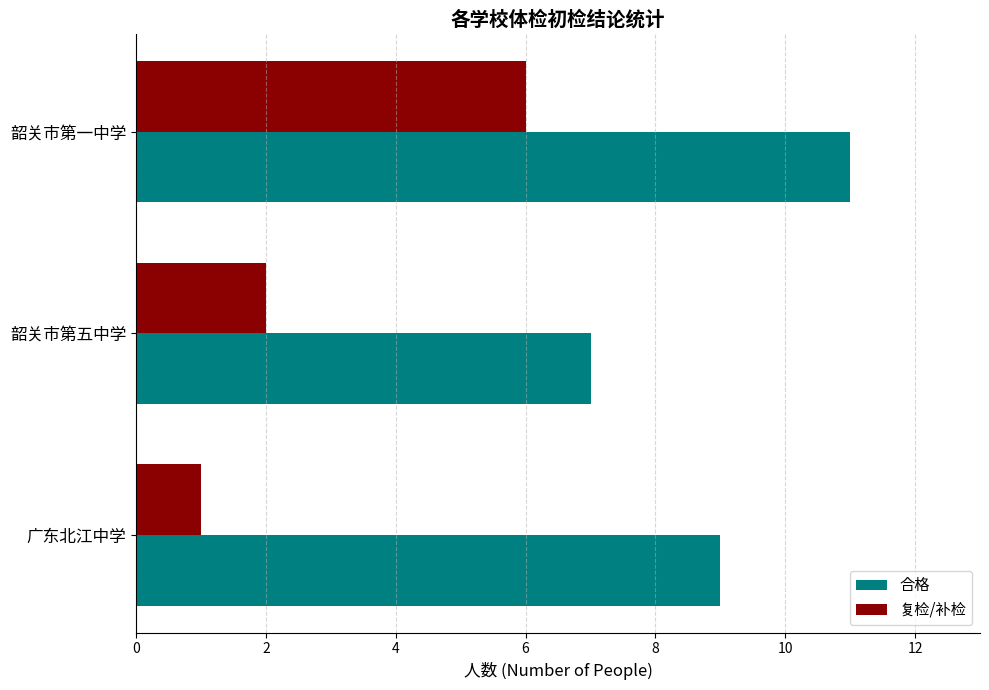

Which category has the highest value across all series?

韶关市第一中学